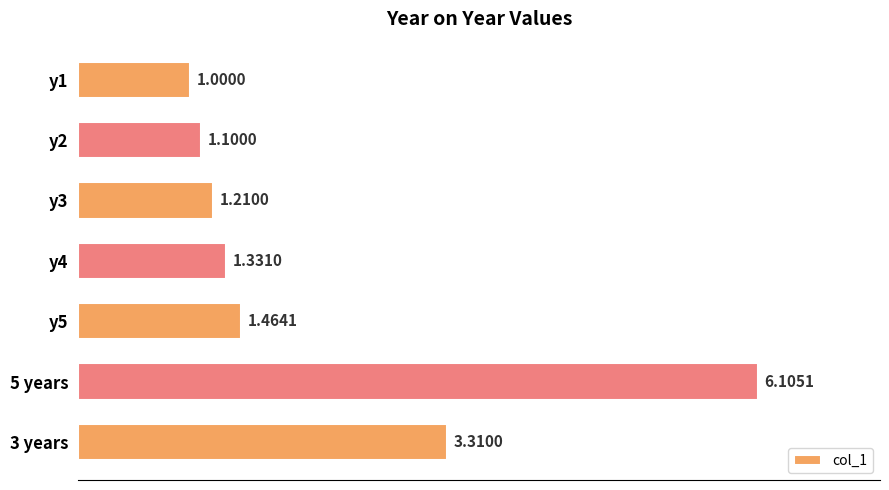

Which has a higher value, y5 or y1?

y5